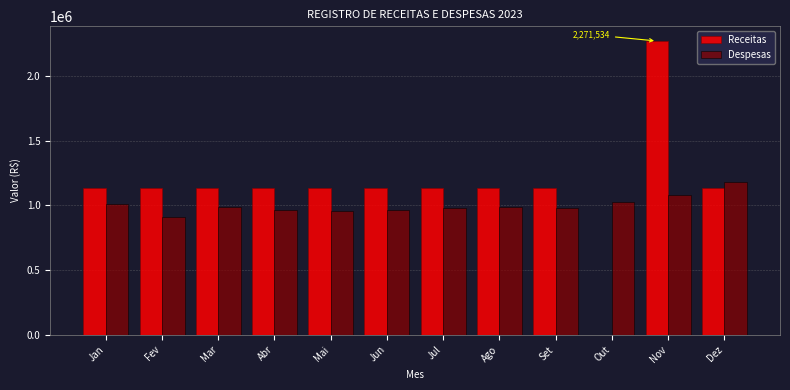

What is the sum of the Receitas values at Fev and Jan?

2273103.6